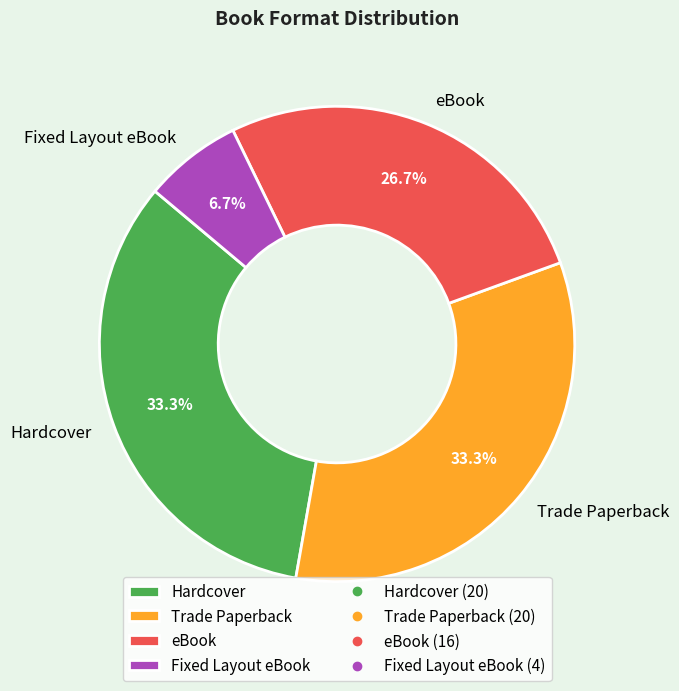

What percentage is NOT represented by Hardcover?

66.7%